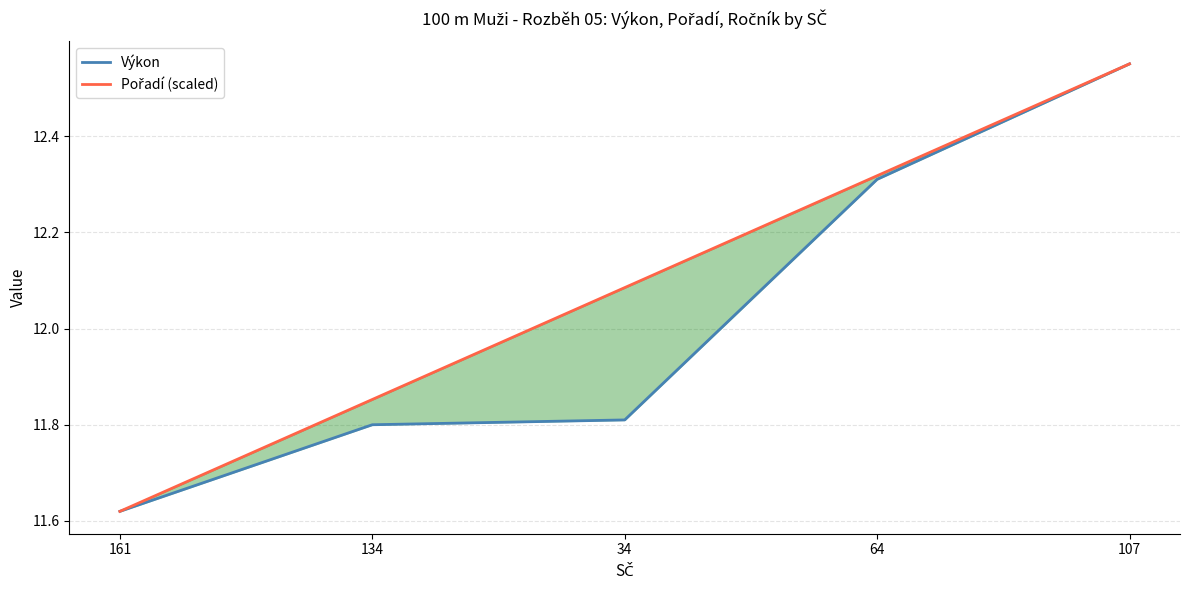

How many lines are shown in the chart?

2